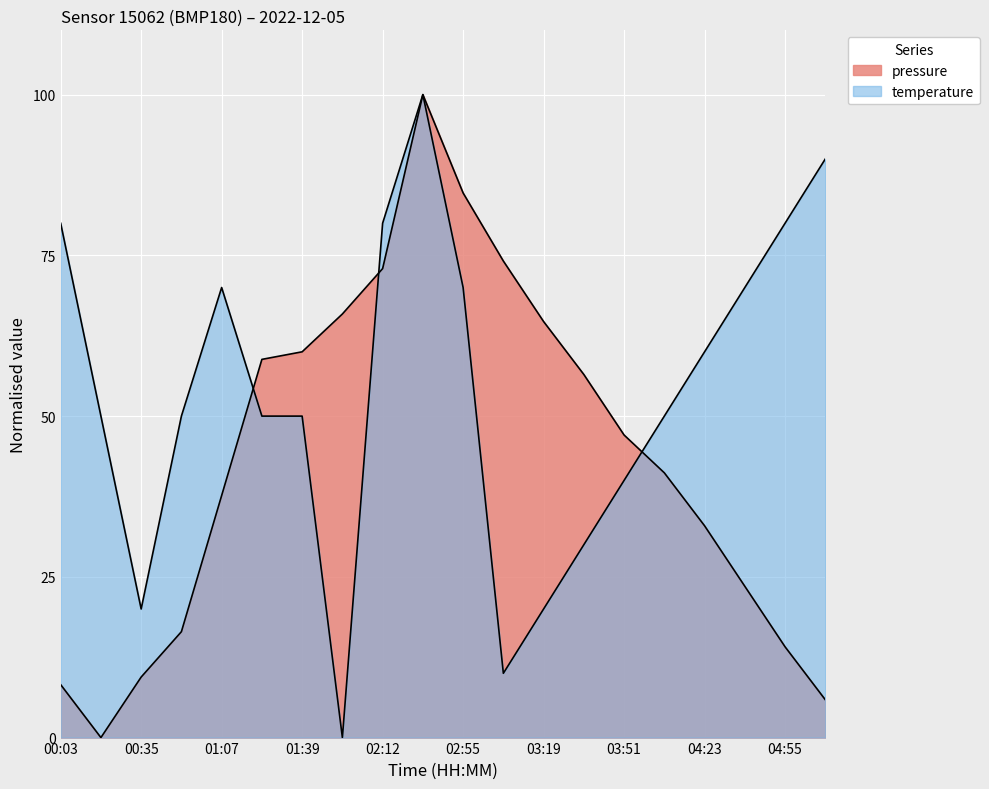

True or false: temperature has a value of 93.3 at 02:55.

False